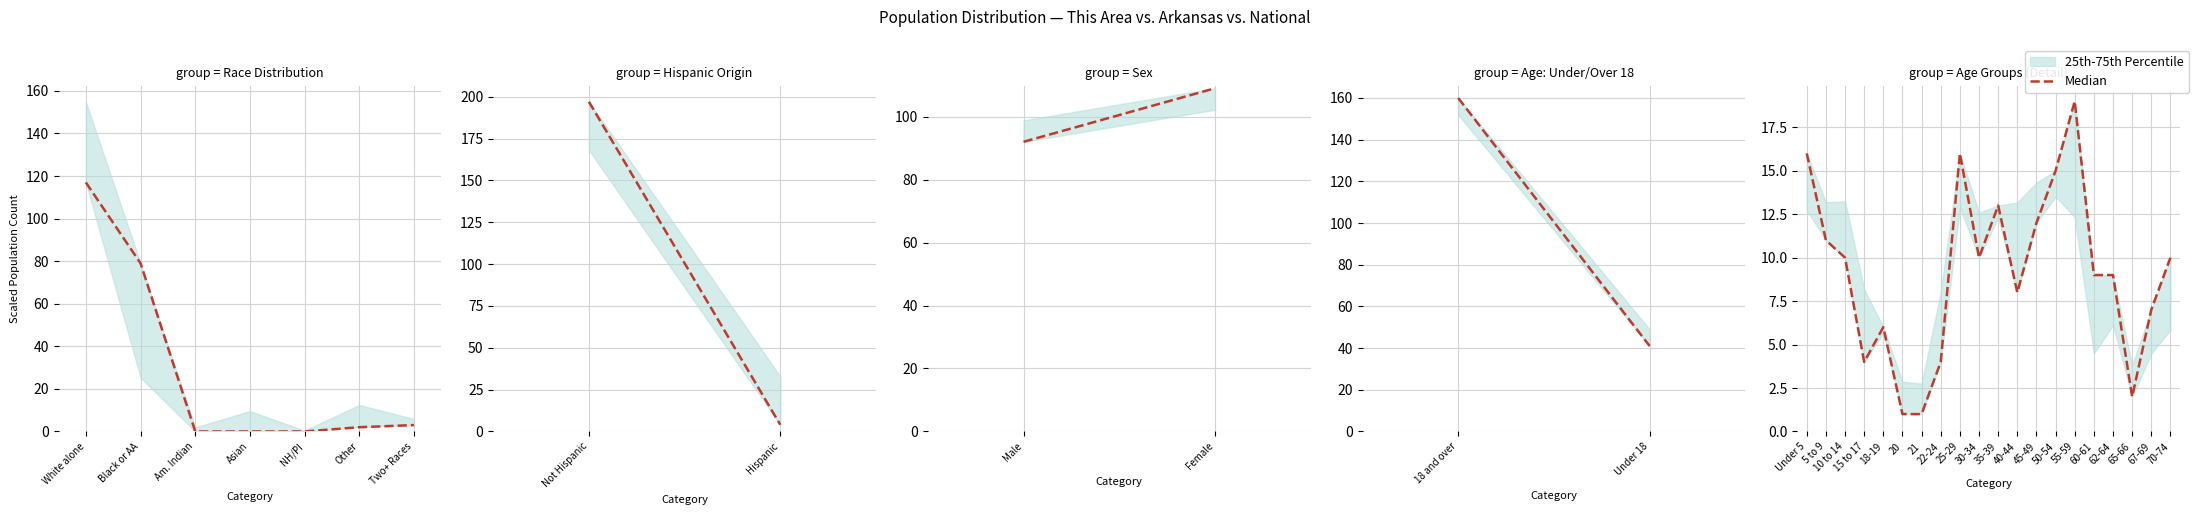

What is the sum of all values?

183